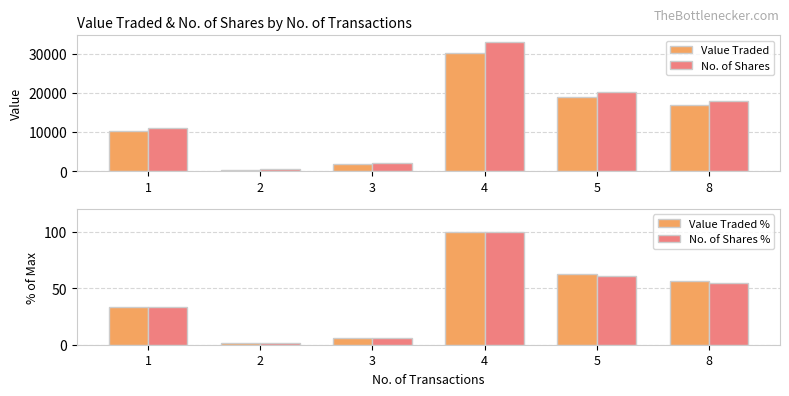

Reading left to right, transcribe all the data shown in this chart.

Value Traded: 10219.0	396.0	1880.0	30284.0	18876.0	16915.0
No. of Shares: 11083.0	426.0	2000.0	33024.0	20120.0	18002.0
Value Traded %: 33.7	1.3	6.2	100.0	62.3	55.9
No. of Shares %: 33.6	1.3	6.1	100.0	60.9	54.5